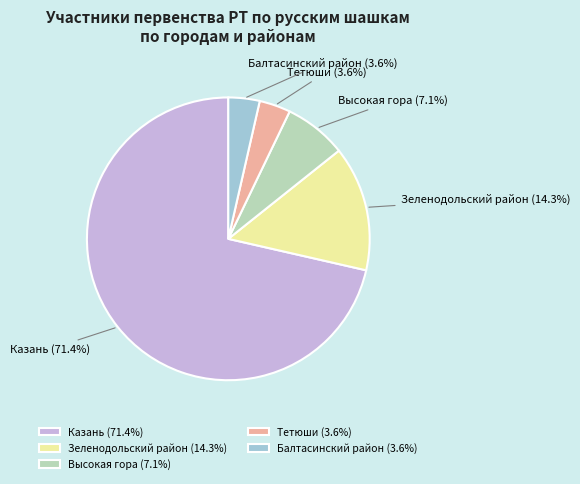

To the nearest percent, what is the combined percentage of Балтасинский район and Зеленодольский район?

18%